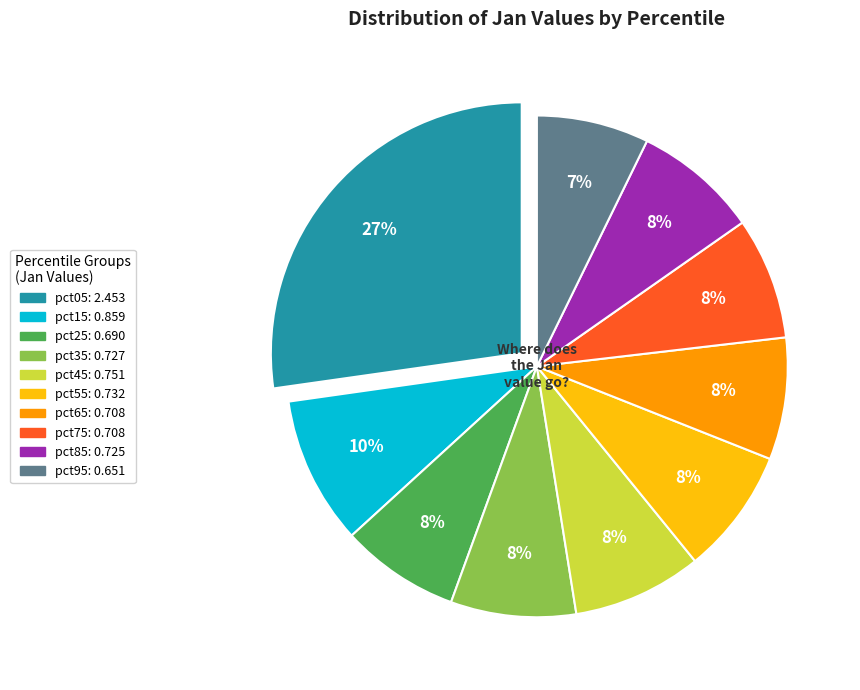

Combined, do pct85 and pct75 account for over 50%?

No